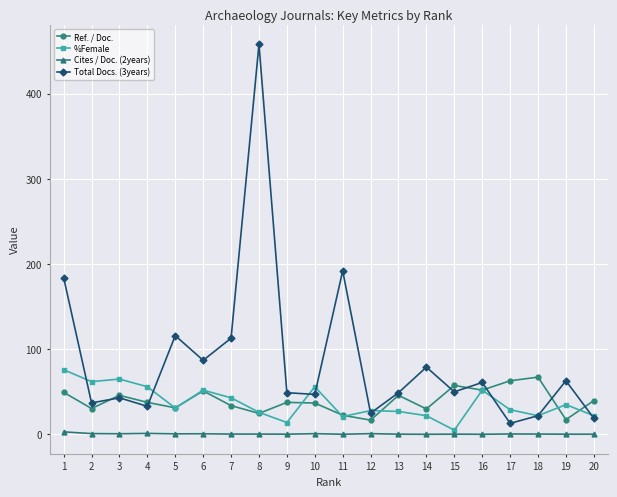

True or false: Cites / Doc. (2years) and Ref. / Doc. cross at least once.

False